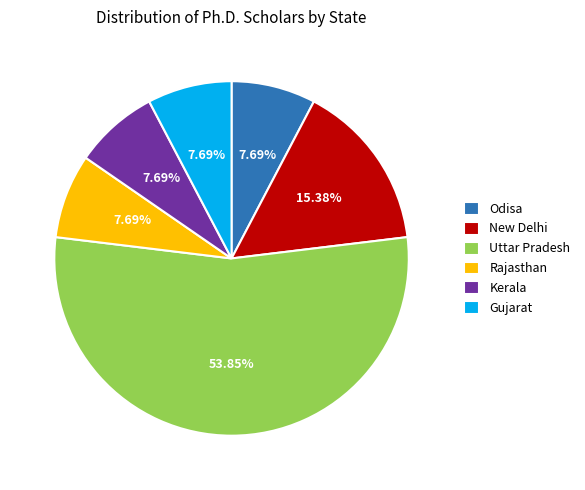

What is the largest slice in the pie chart?

Uttar Pradesh